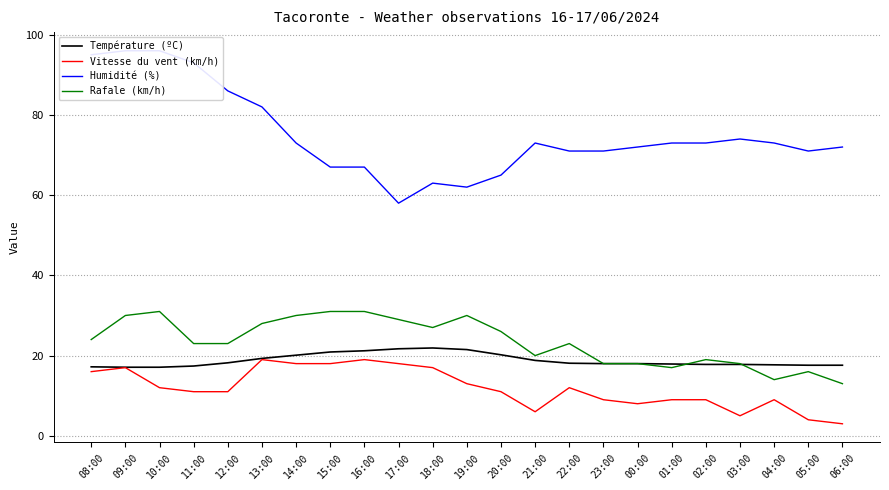

How many lines are shown in the chart?

4